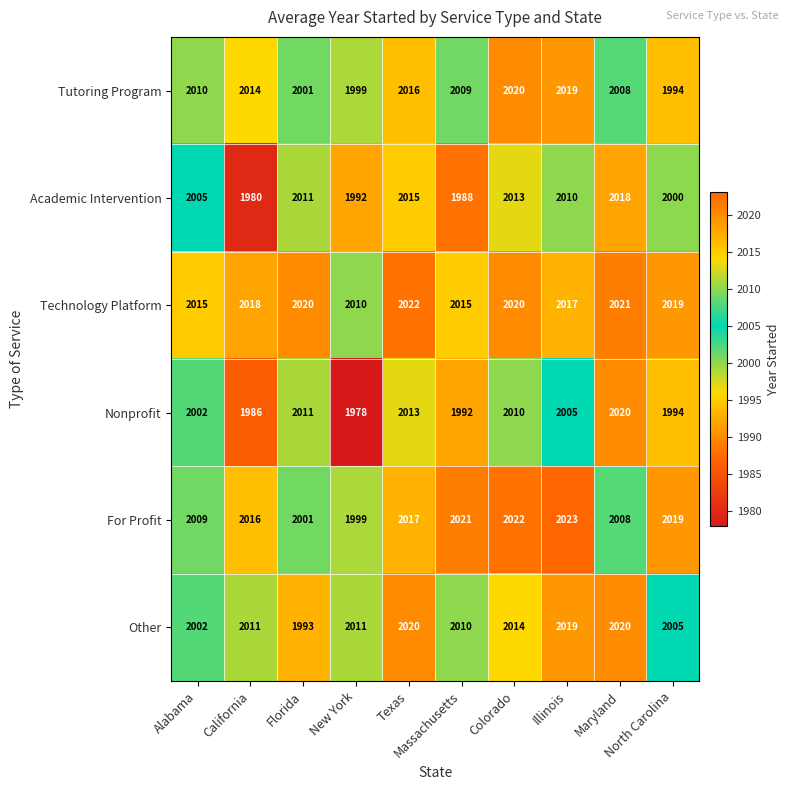

What is the minimum value for Other?

1993